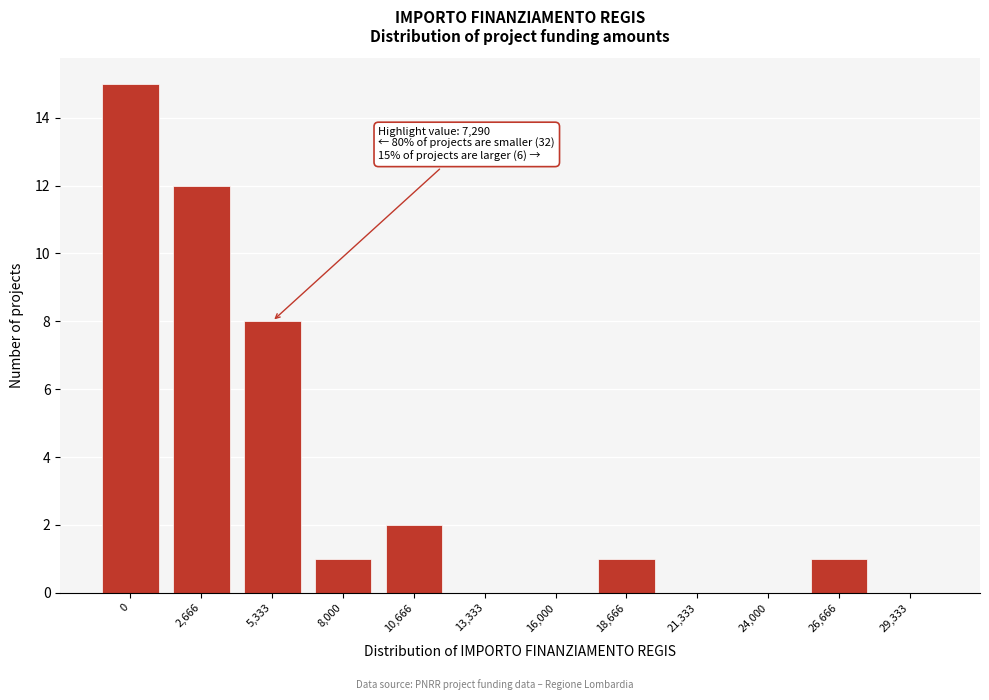

Reading left to right, what are all the values shown in this chart?

0=15	2,666=12	5,333=8	8,000=1	10,666=2	13,333=0	16,000=0	18,666=1	21,333=0	24,000=0	26,666=1	29,333=0